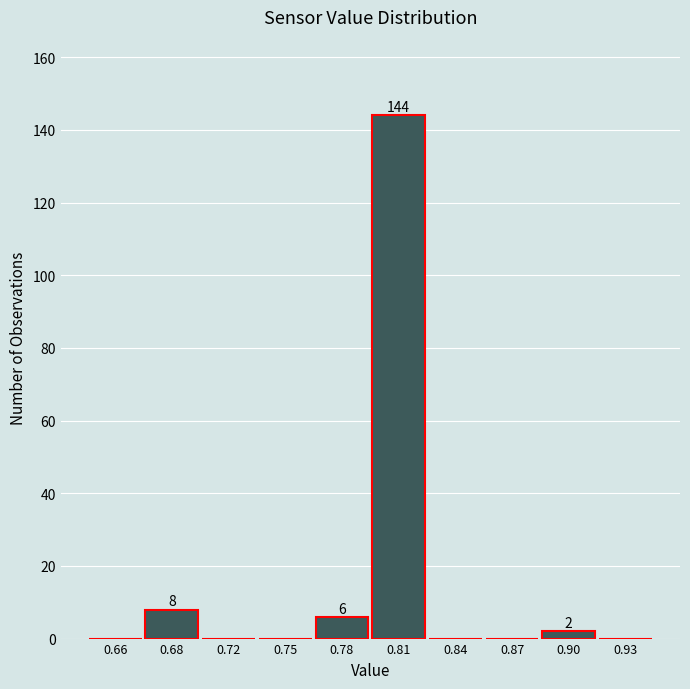

Reading left to right, transcribe all the data shown in this chart.

0.66=0	0.68=8	0.72=0	0.75=0	0.78=6	0.81=144	0.84=0	0.87=0	0.90=2	0.93=0